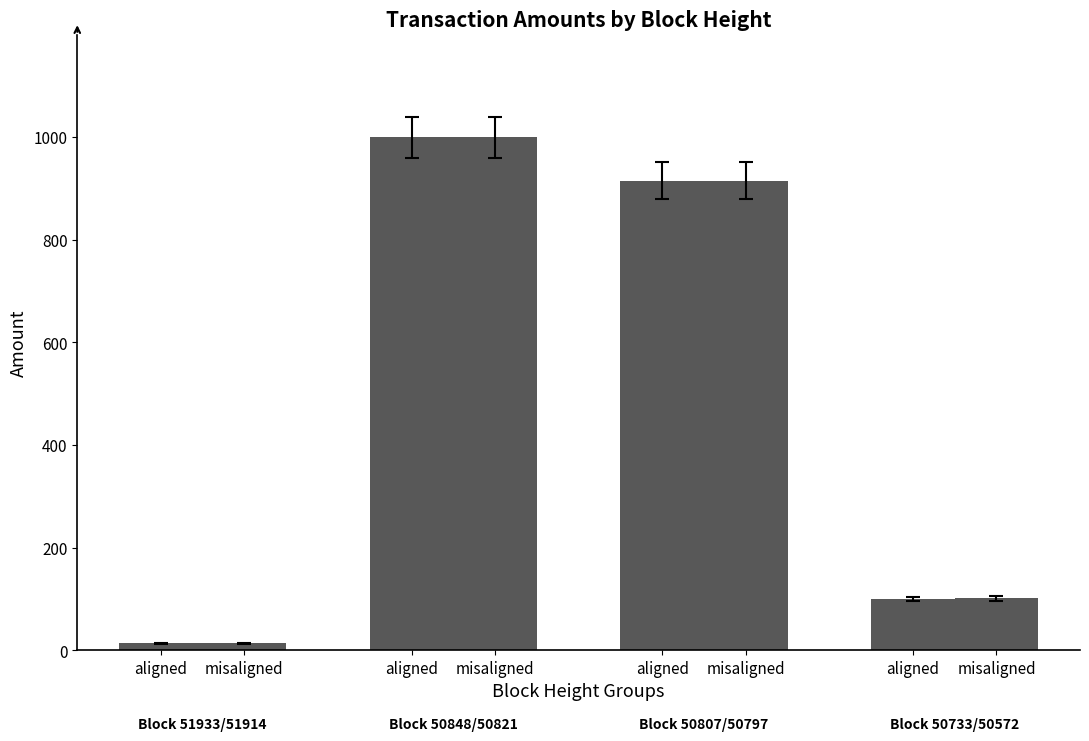

The value of aligned at misaligned is 439.1. True or false?

False